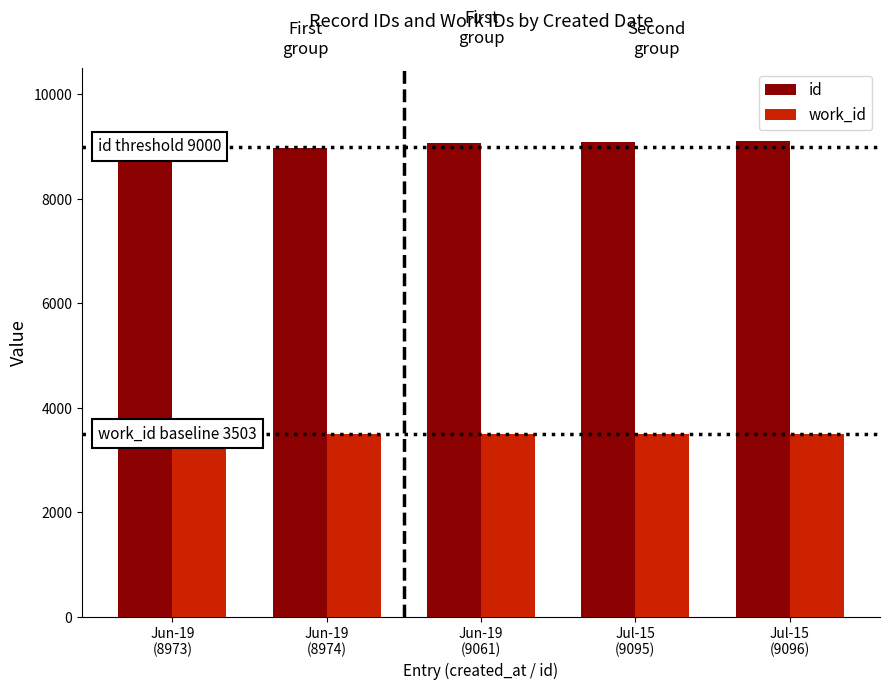

What is the label of the 1st bar from the left?

Jun-19
(8973)